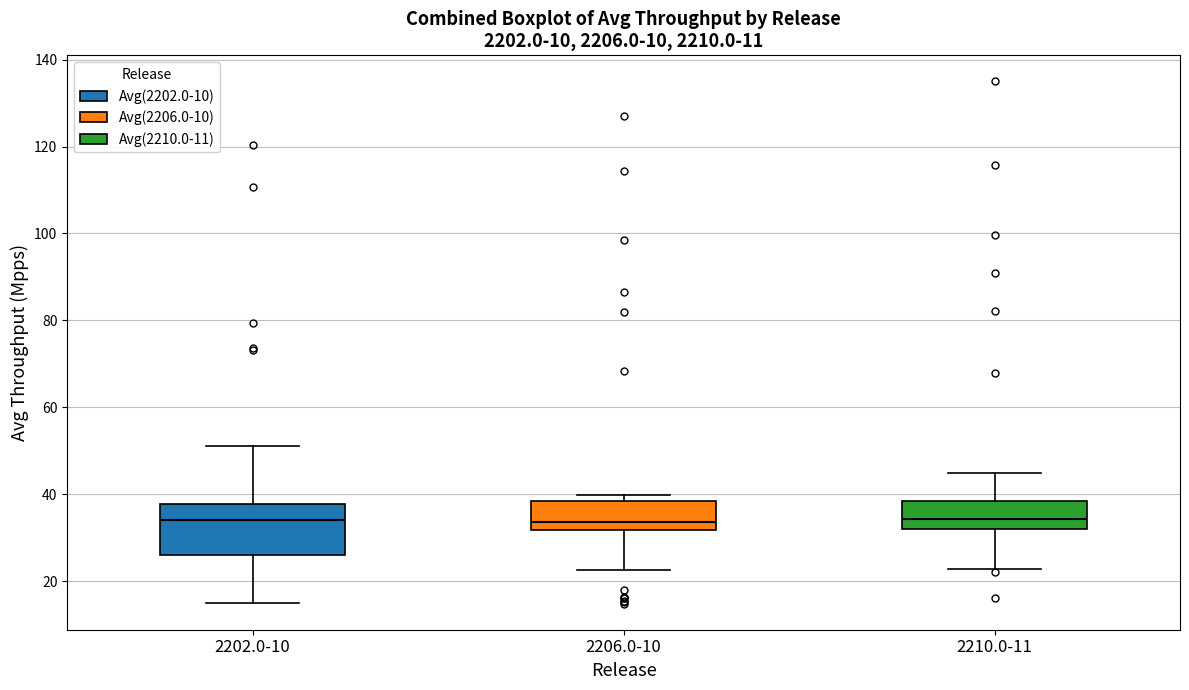

Which box is the tallest, from its lower edge to its upper edge?

2202.0-10